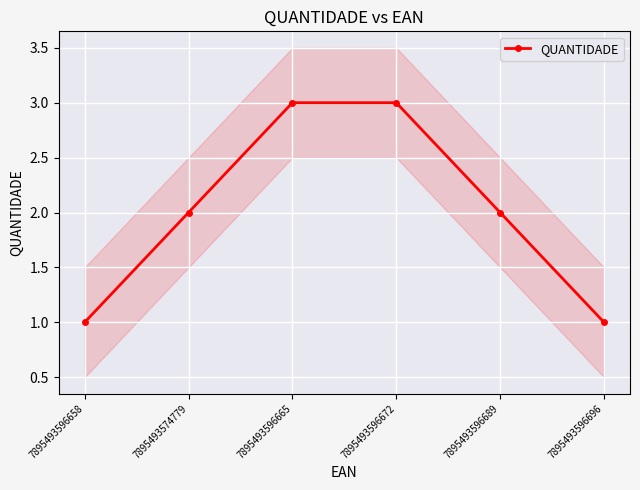

Rank the categories by value from highest to lowest.

7895493596665, 7895493596672, 7895493574779, 7895493596689, 7895493596658, 7895493596696